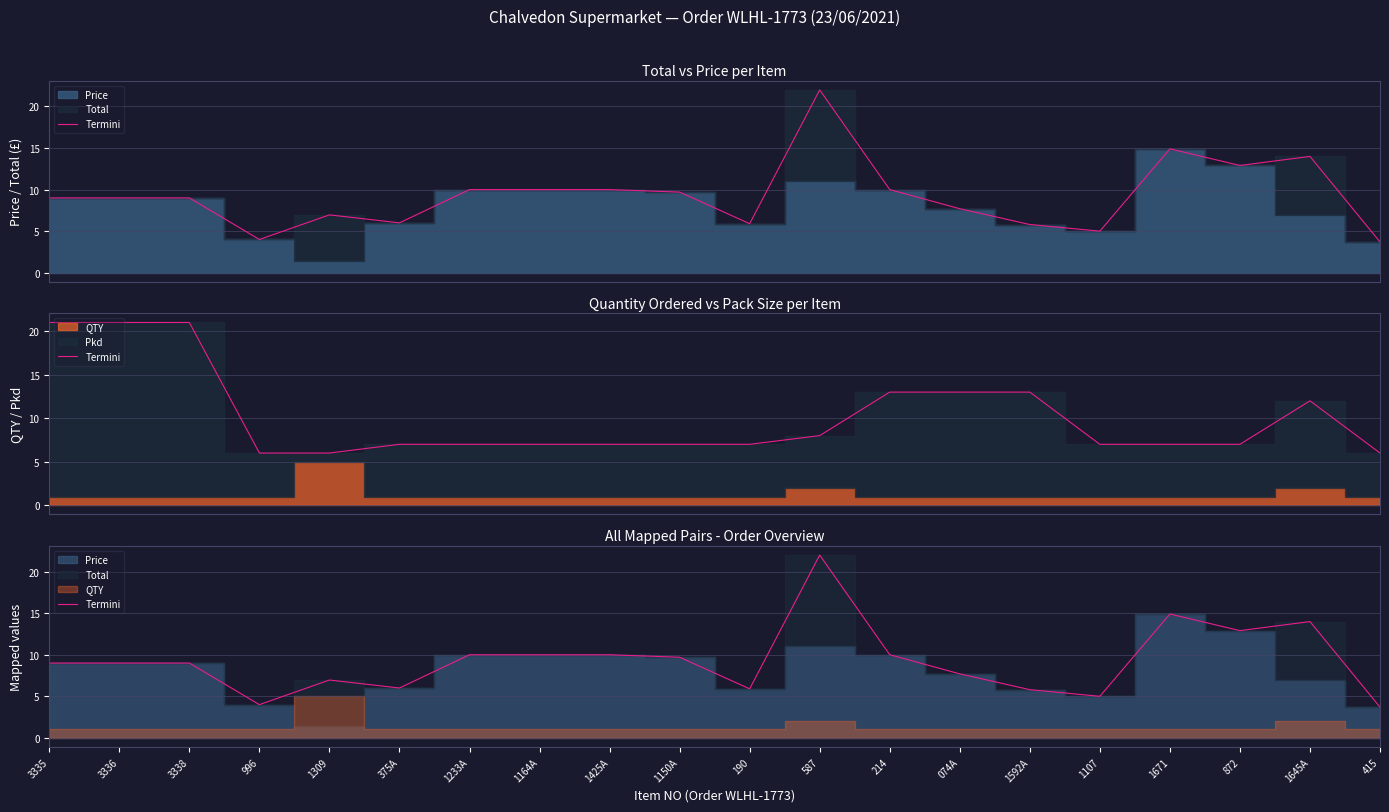

What is the difference between the second highest and minimum values?

11.2